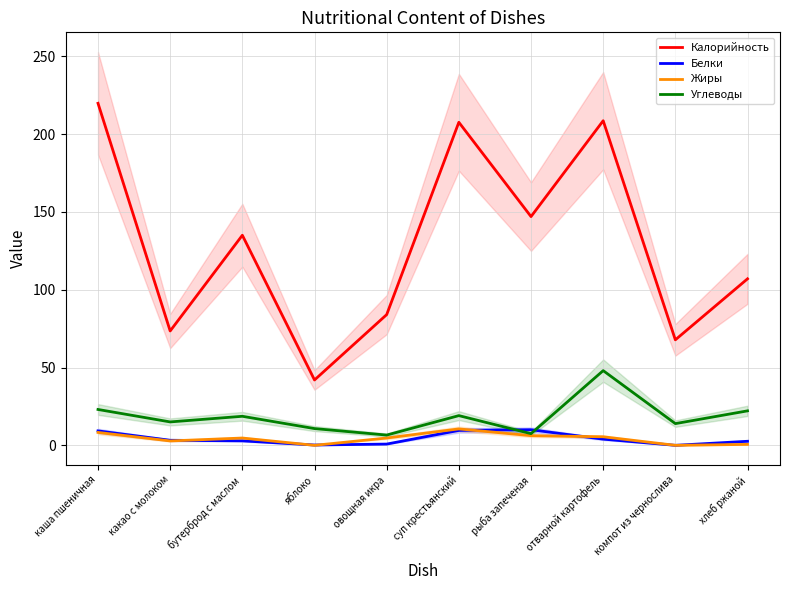

Which series has the widest spread of values?

Калорийность